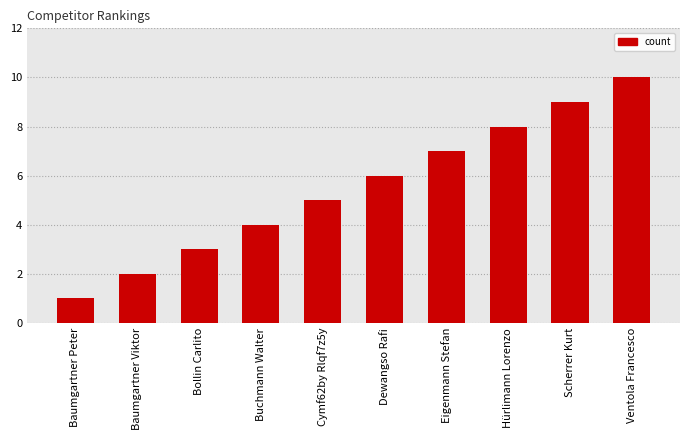

What is the sum of all values?

55